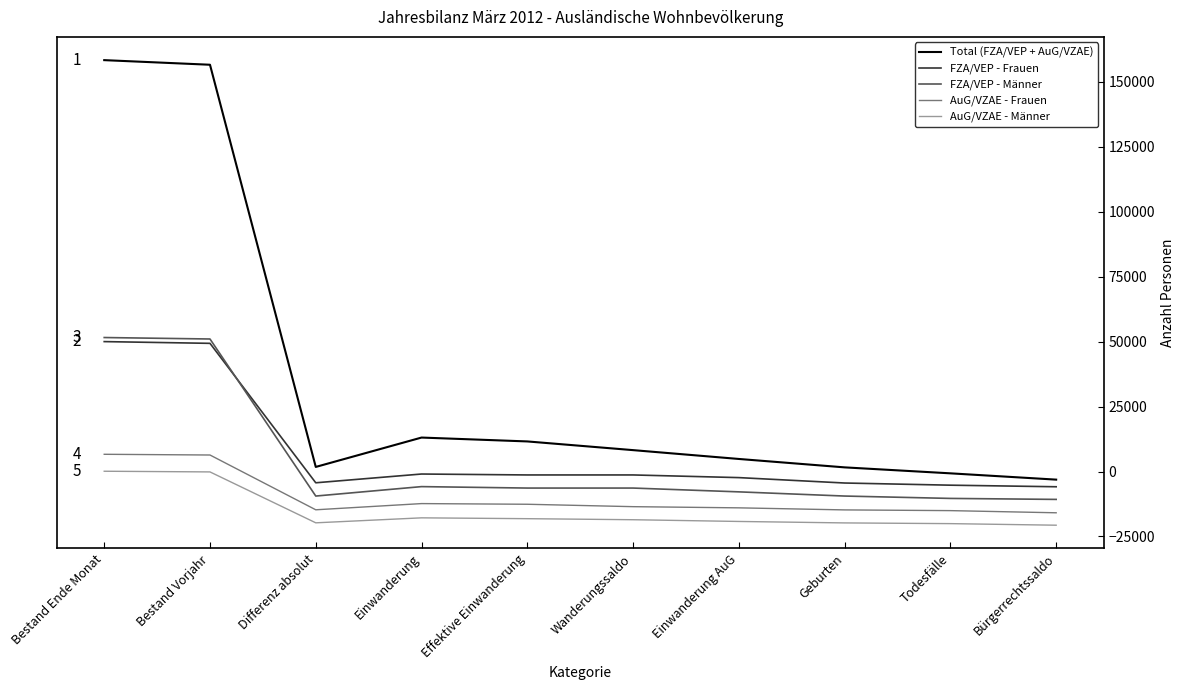

True or false: Total (FZA/VEP + AuG/VZAE) has a value of 158345 at Bestand Ende Monat.

True